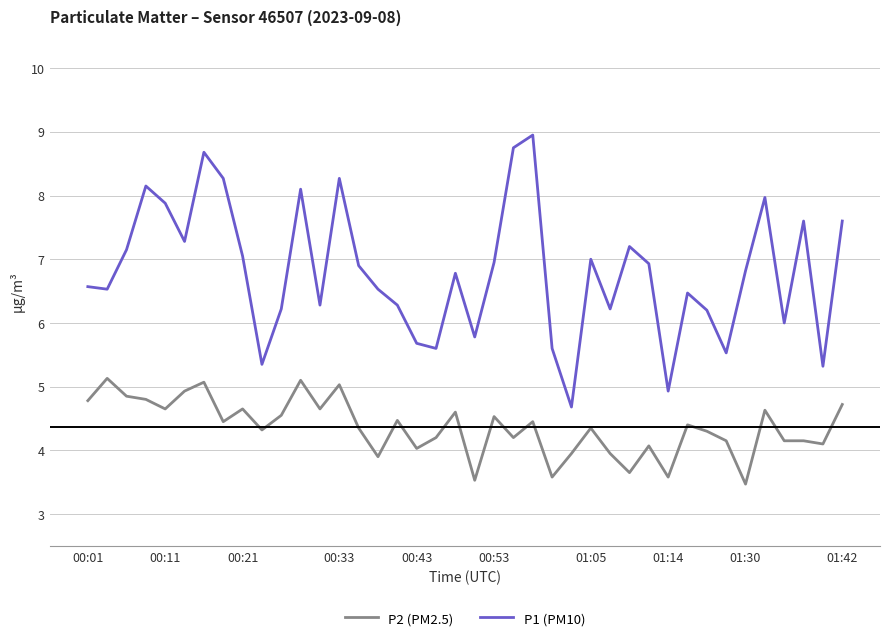

Rank the series by their maximum value, from highest to lowest.

P1 (PM10), P2 (PM2.5)